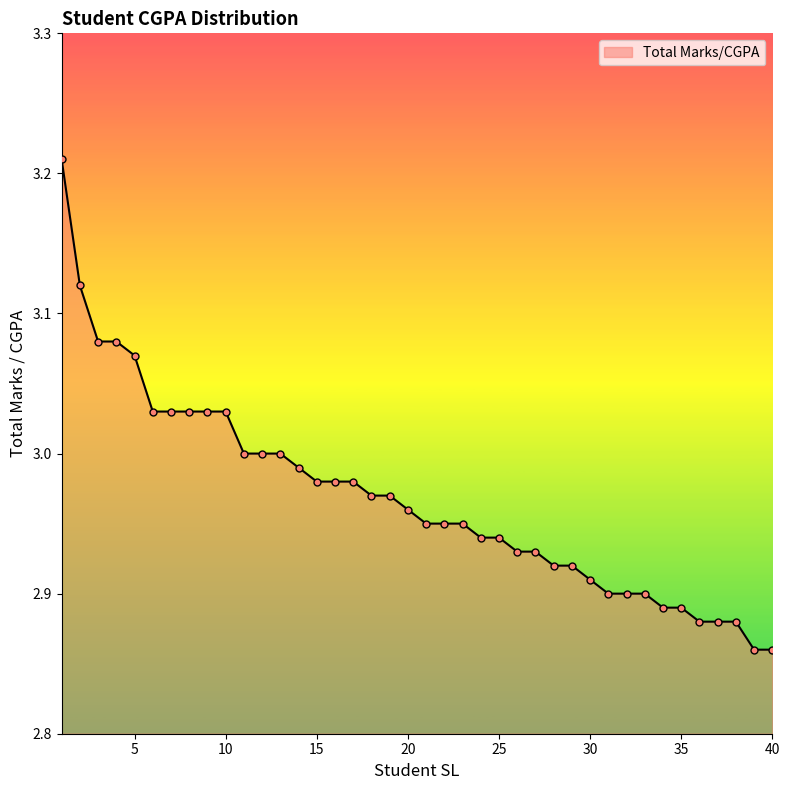

Does the chart have visible grid lines?

No